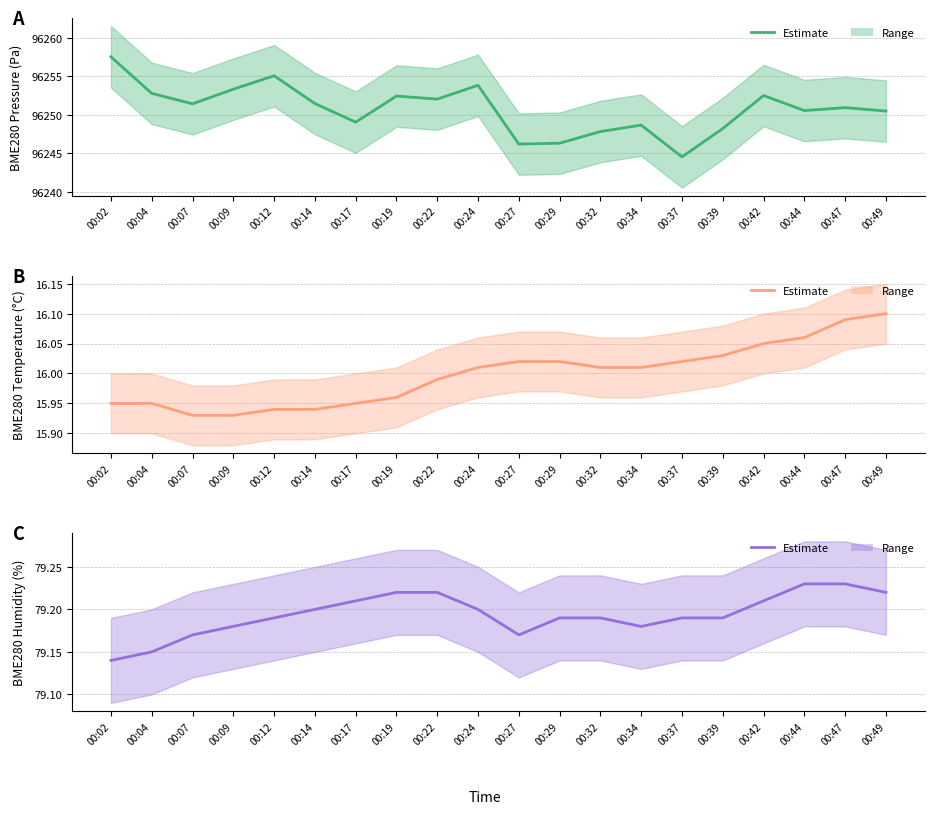

The BME280_pressure series shows 44242.8 at 00:14. True or false?

False